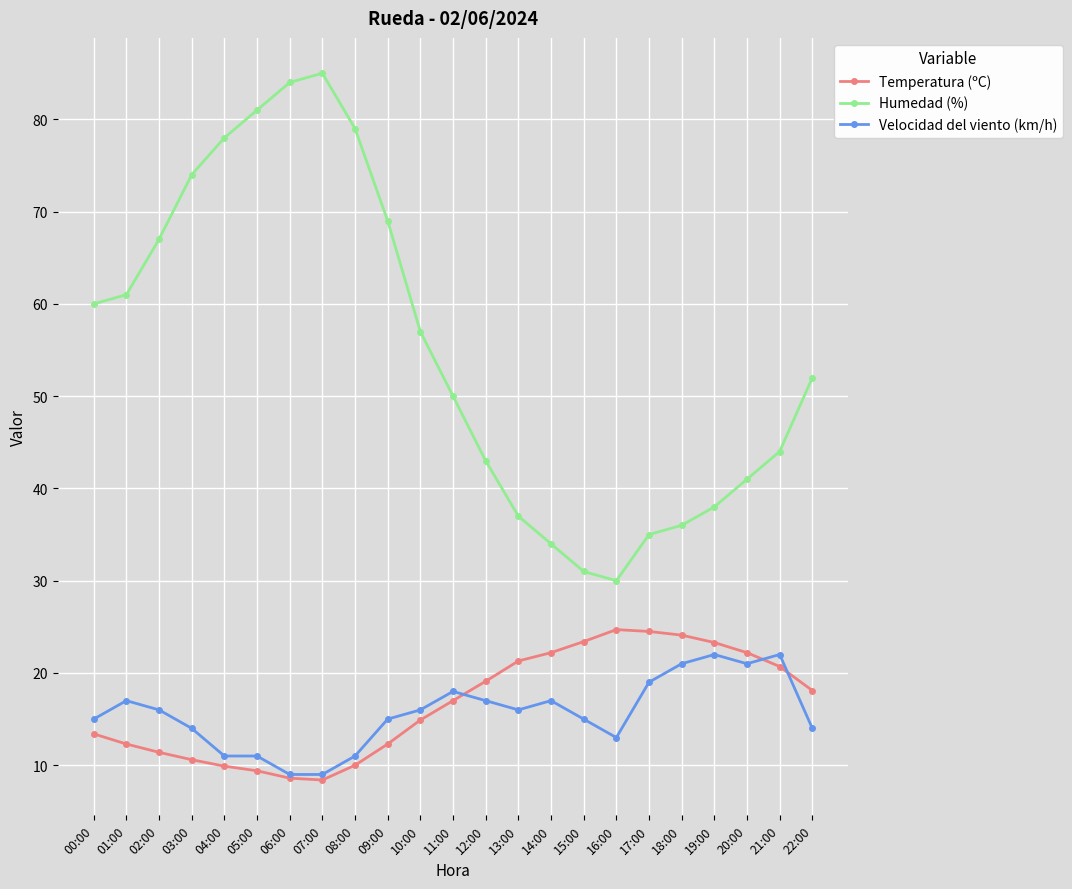

Rank the series at 18:00 from lowest to highest value.

Velocidad del viento (km/h), Temperatura (ºC), Humedad (%)